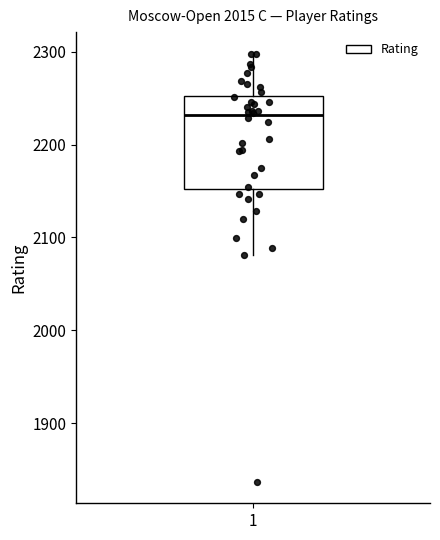

Read this box plot against the y-axis: the position of the median line, the range covered by the box, and the ends of both whiskers. The values are not printed on the chart, so give them approximately, as read against the axis.

median 2230, box 2150 to 2250, whiskers 2080 to 2300